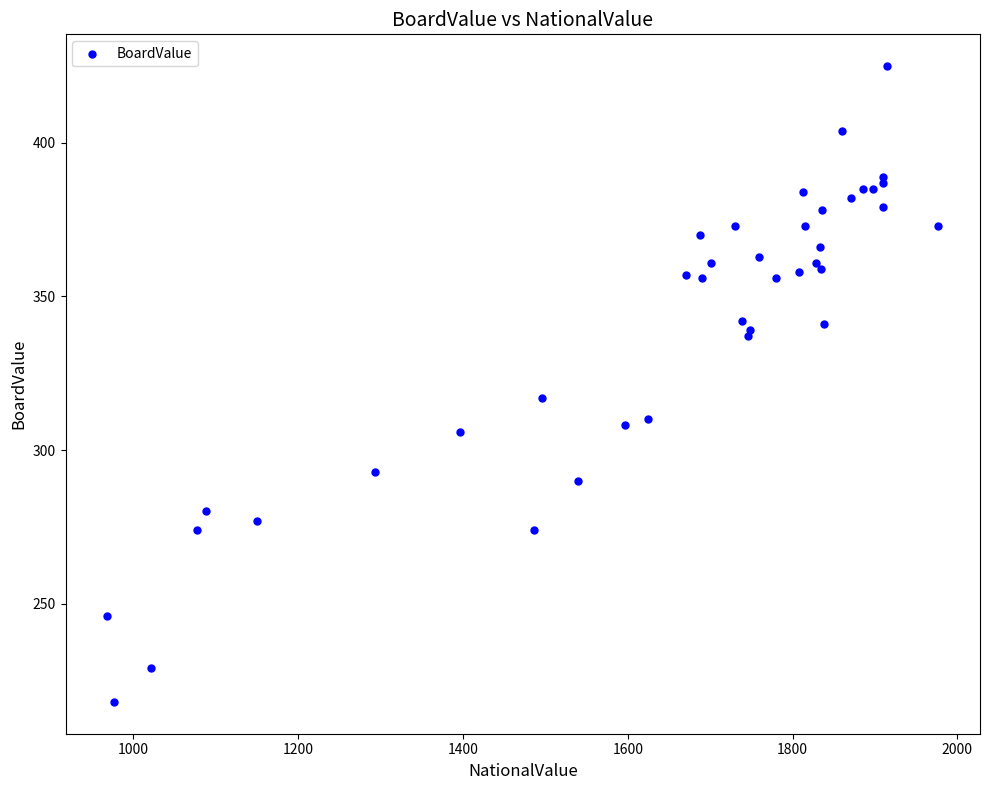

What Y value in the scatter plot is closest to 321?

317